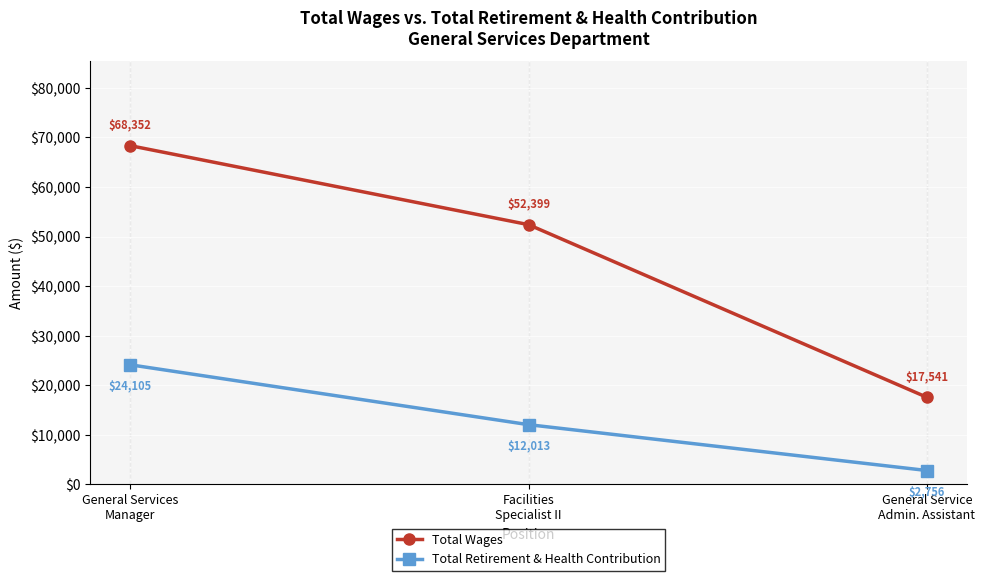

What is the minimum value for Total Retirement & Health Contribution?

2756